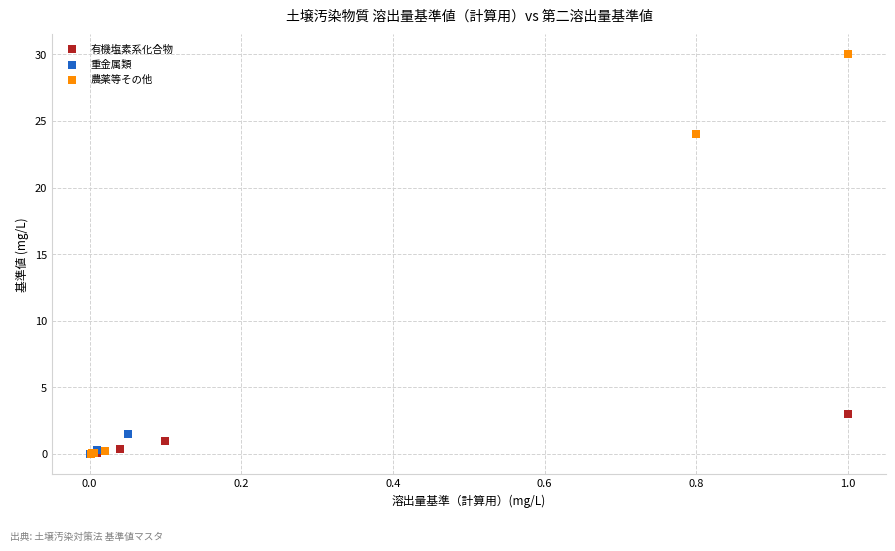

What are all the series names shown in the legend?

有機塩素系化合物, 重金属類, 農薬等その他